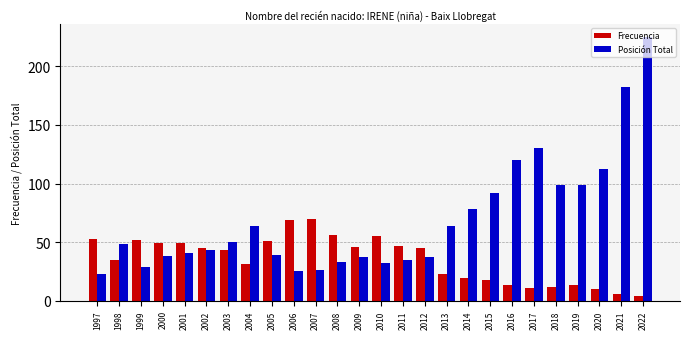

What is the minimum value shown in the chart?

4